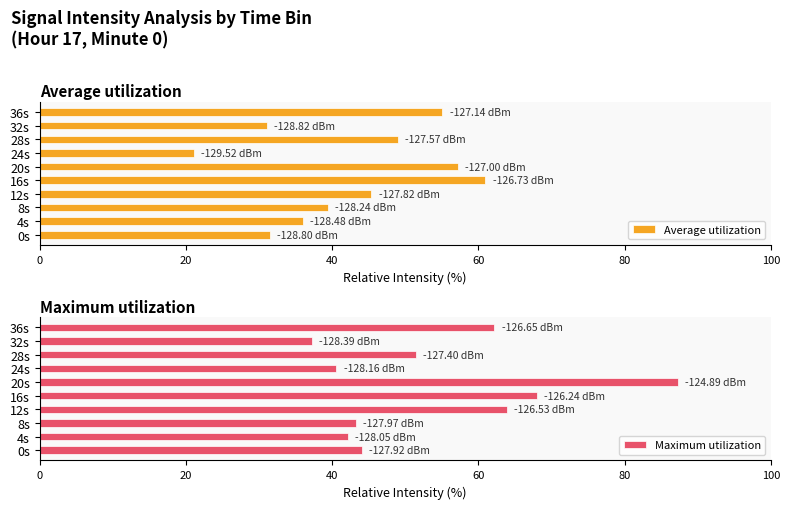

The value of Maximum utilization at 4s is 13.4. True or false?

False